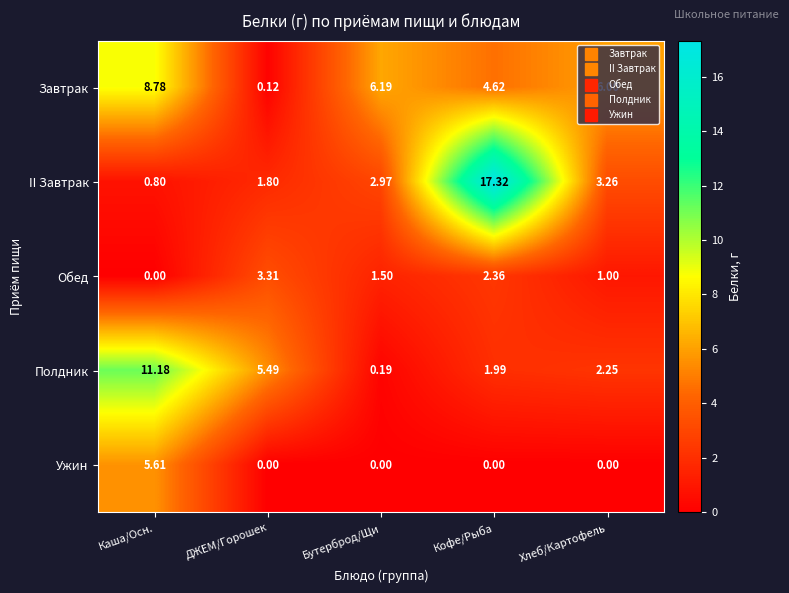

Which series has the largest total across all categories?

II Завтрак